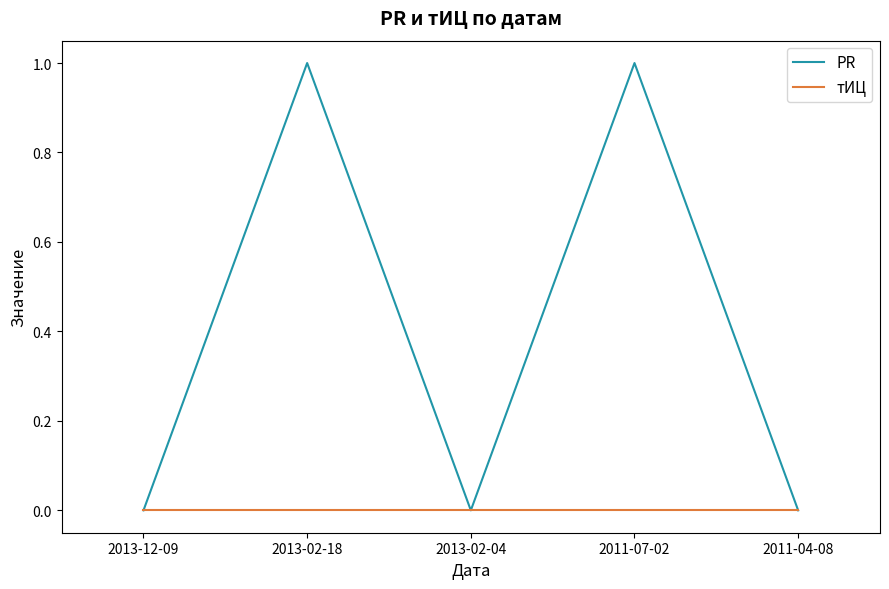

Is the value of PR at 2011-07-02 greater than the value of тИЦ at 2011-04-08?

Yes